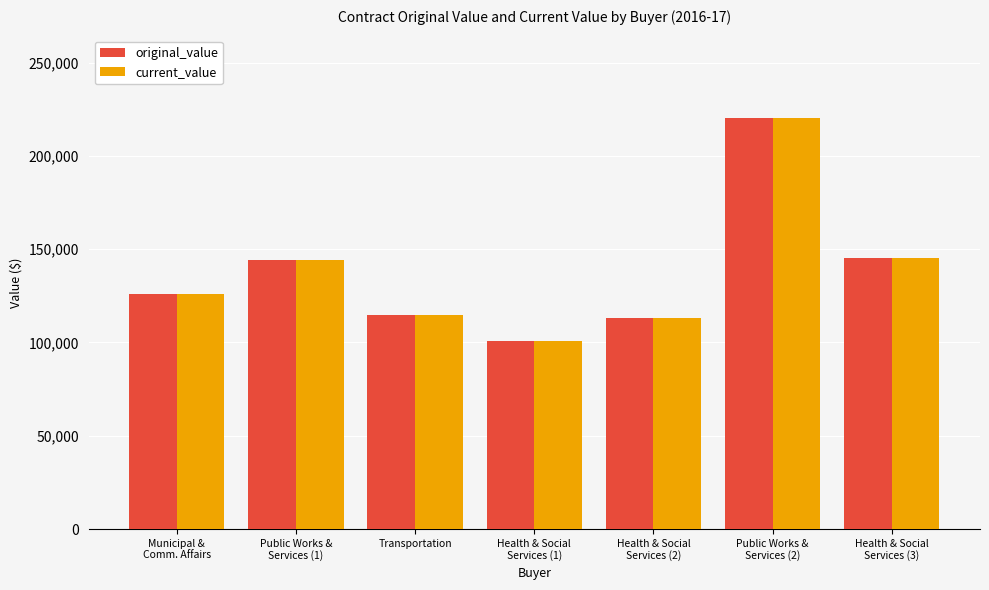

What is the average value of the current_value series?

137749.0